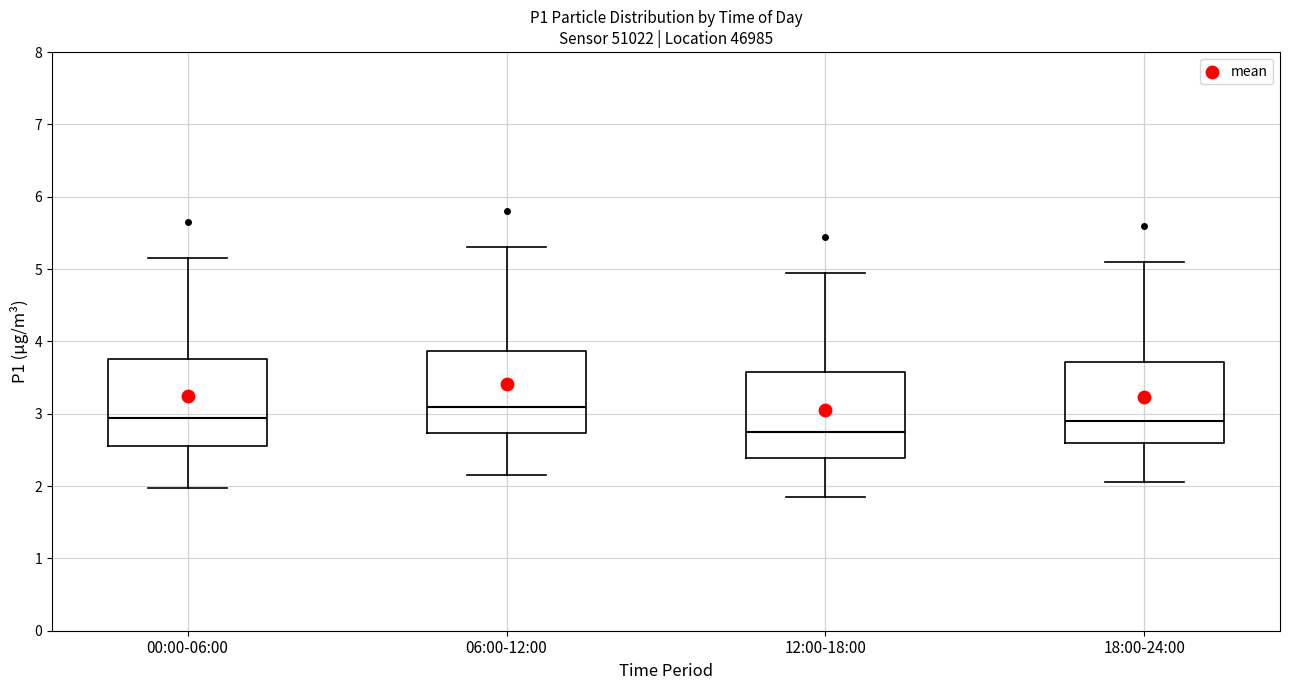

Where is the upper edge of the box for 00:00-06:00 on the y-axis? The values are not printed on the chart, so give them approximately, as read against the axis.

3.8